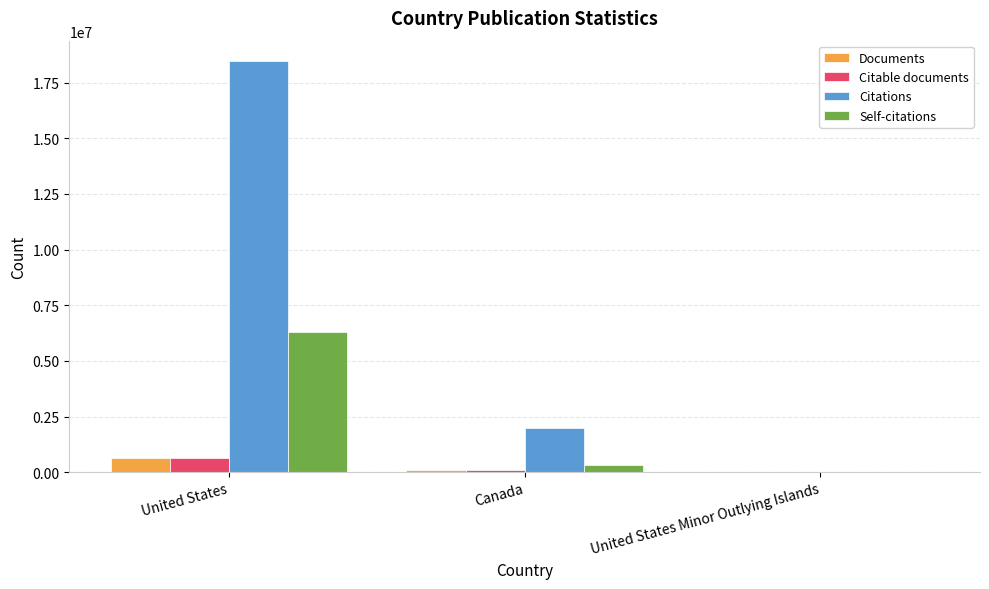

How many distinct data groups are displayed?

4